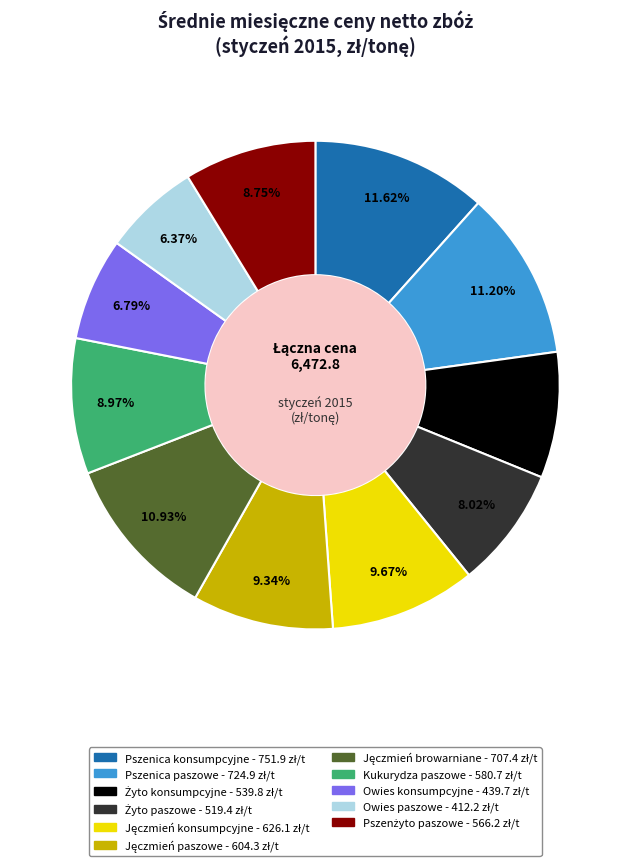

Is there a majority slice in this chart?

No